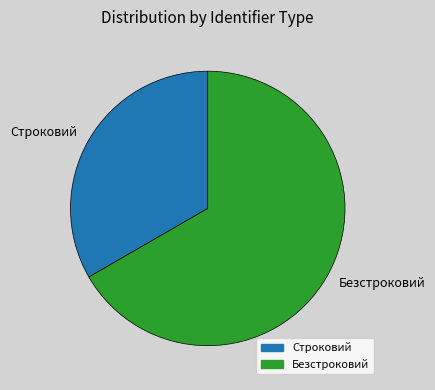

Does Строковий account for over 50% of the chart?

No